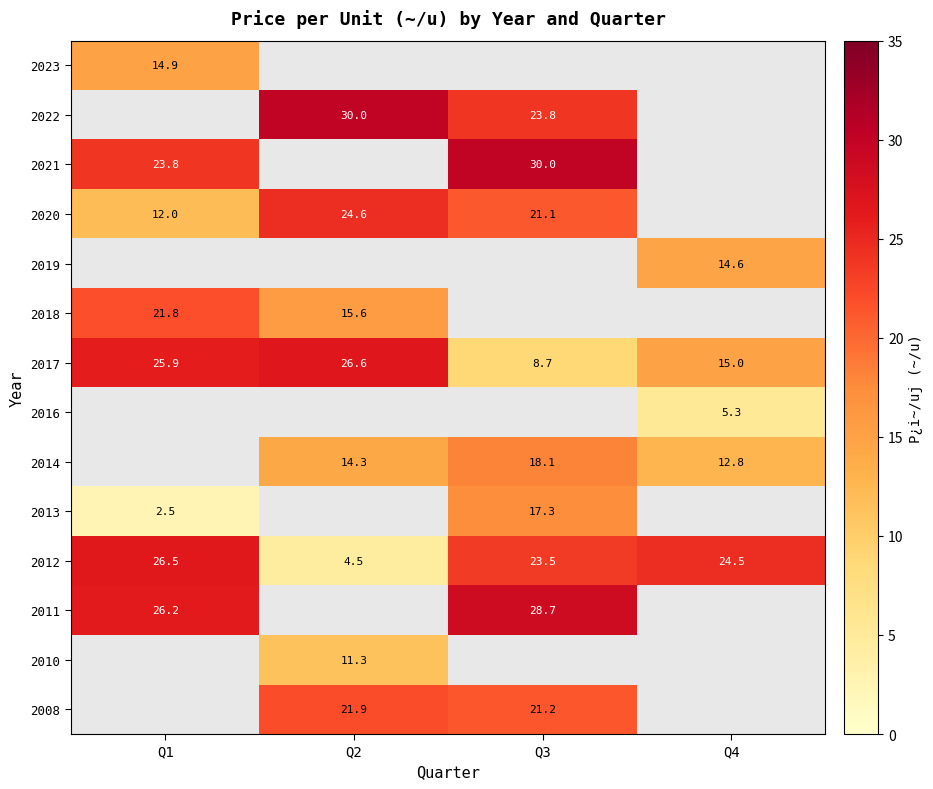

At which label is 2012 closest to 15?

Q3